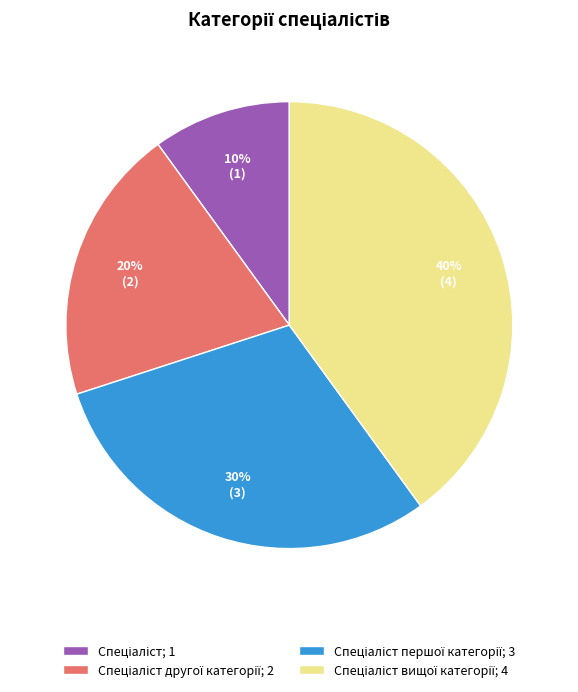

To the nearest percent, what is the average slice percentage?

25%